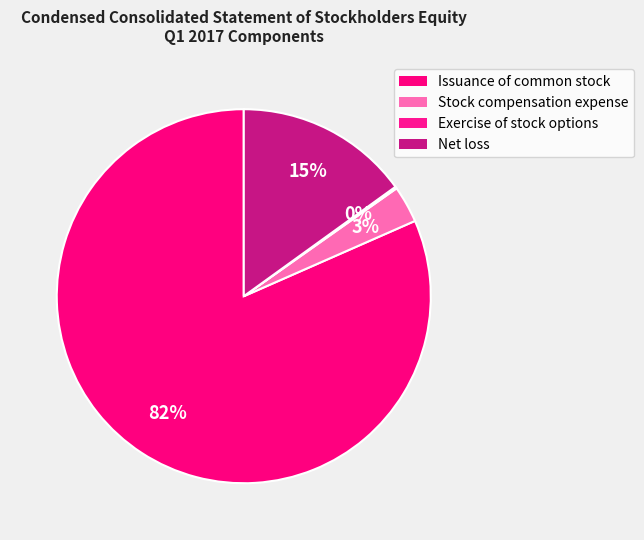

What is the smallest slice in the pie chart?

Exercise of stock options